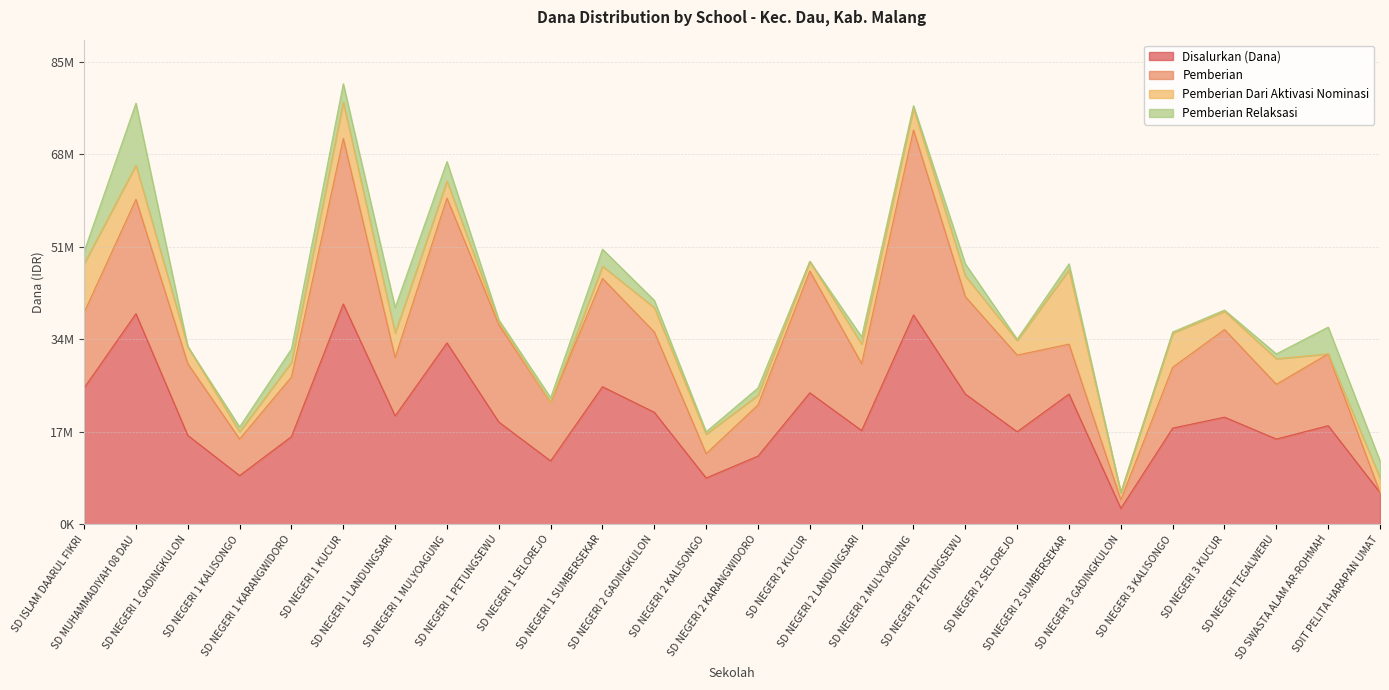

Which series changed the most between SD MUHAMMADIYAH 08 DAU and SDIT PELITA HARAPAN UMAT?

Disalurkan (Dana)